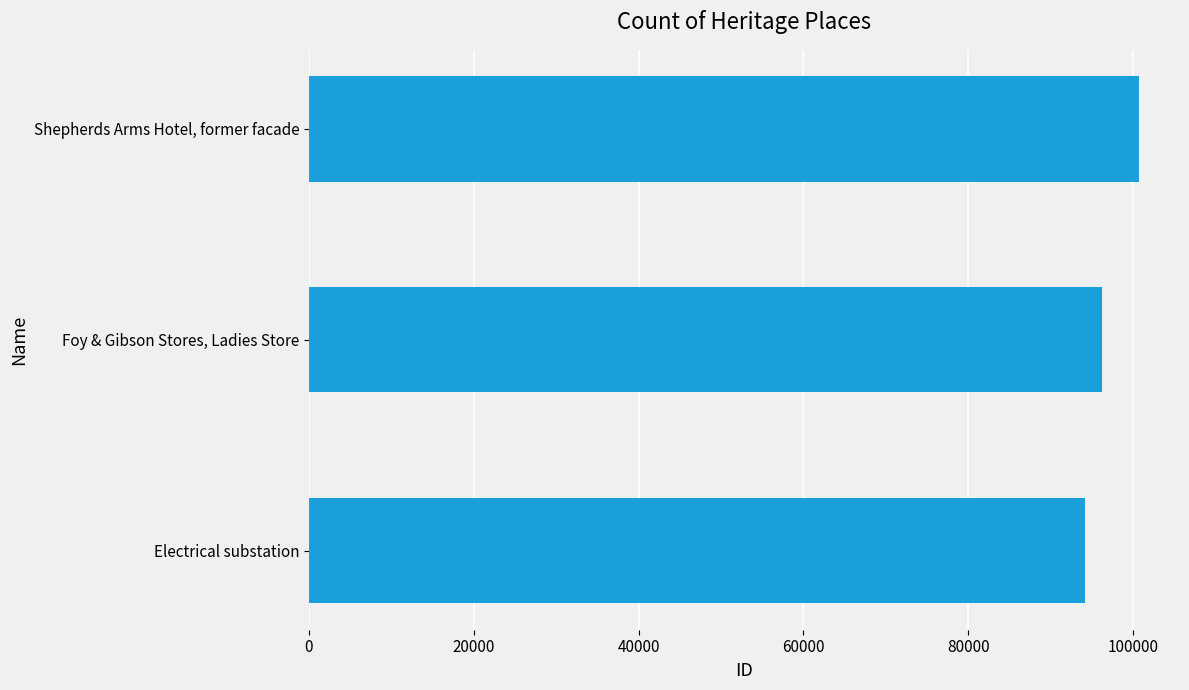

Rank the categories by value from highest to lowest.

Shepherds Arms Hotel, former facade, Foy & Gibson Stores, Ladies Store, Electrical substation